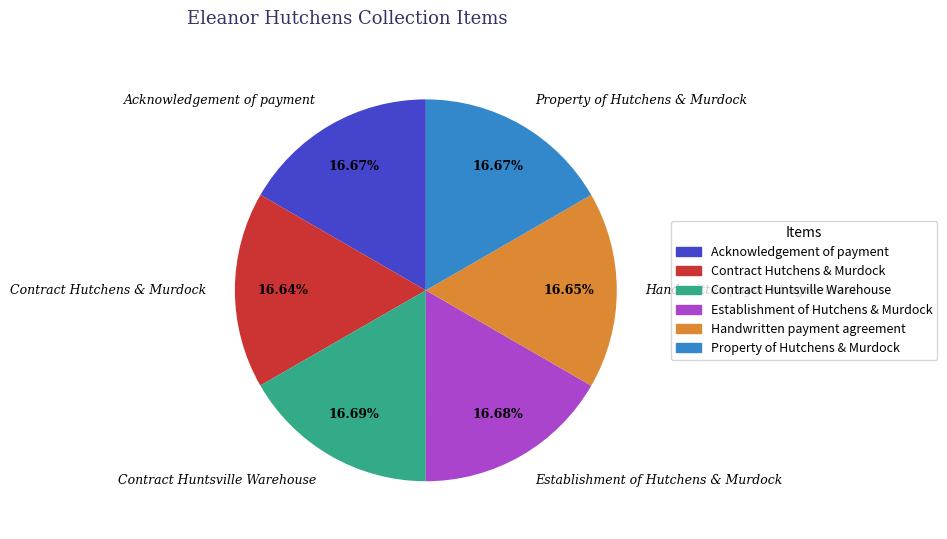

Is there any slice that represents more than half of the pie?

No